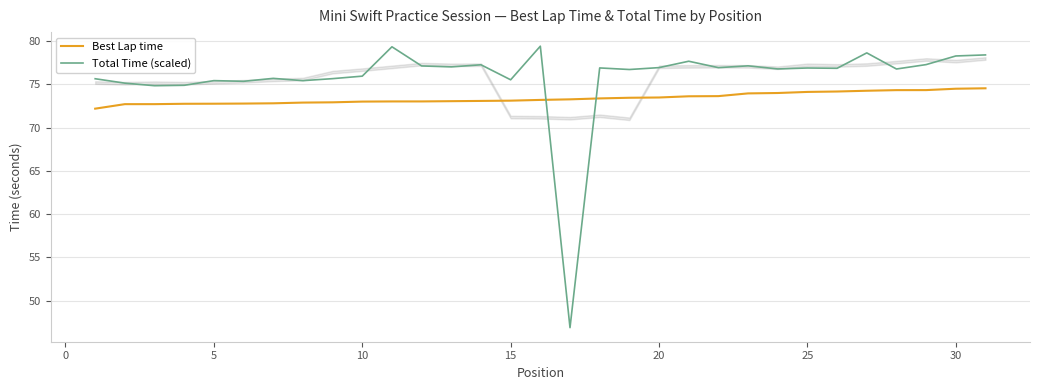

The value of Total Time (scaled) at 15 is 24.3. True or false?

False